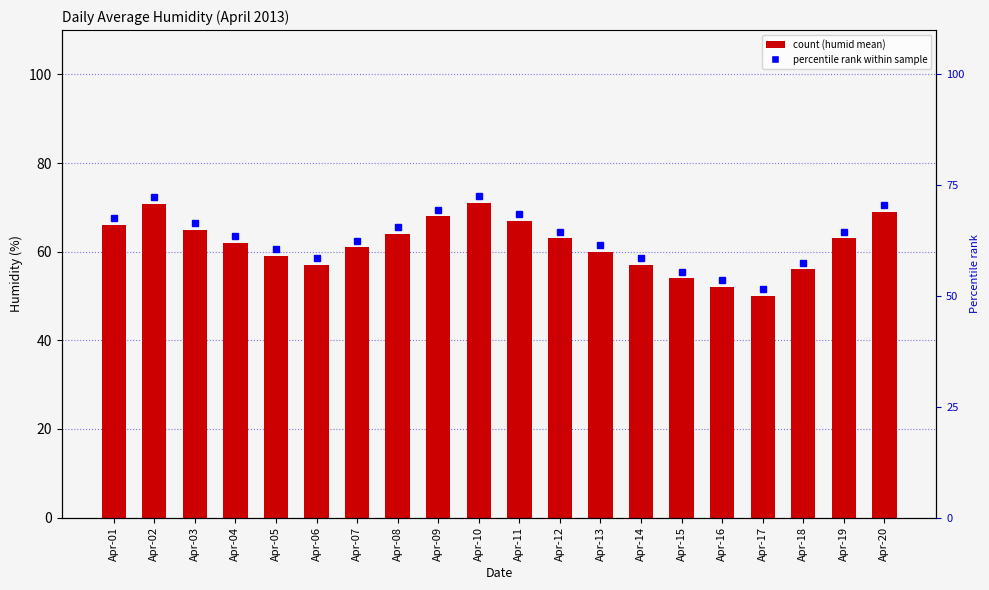

At which label does the data first exceed 63?

Apr-01